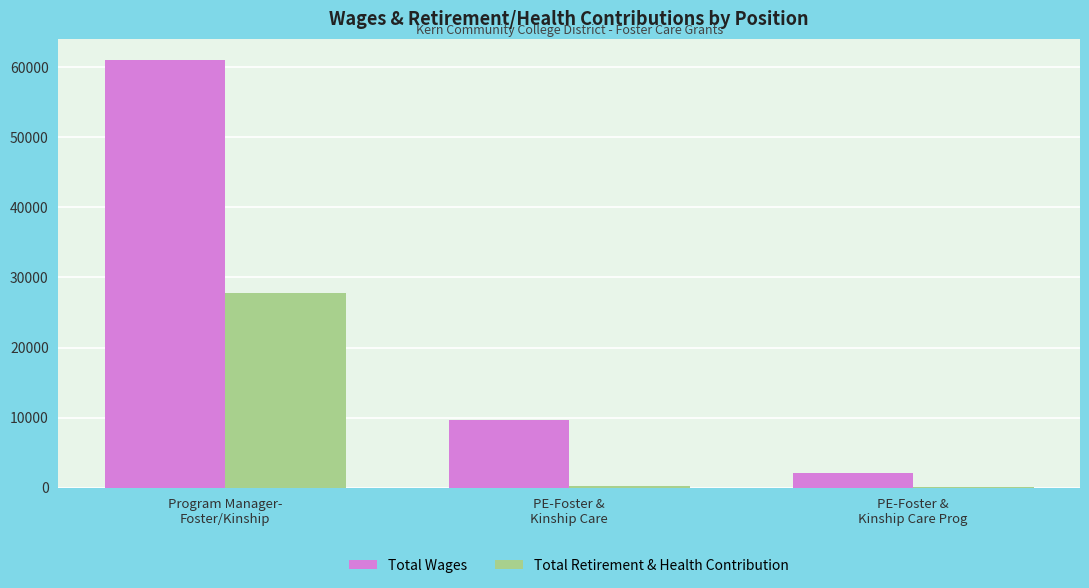

True or false: Total Wages has a value of 61059 at Program Manager-
Foster/Kinship.

True